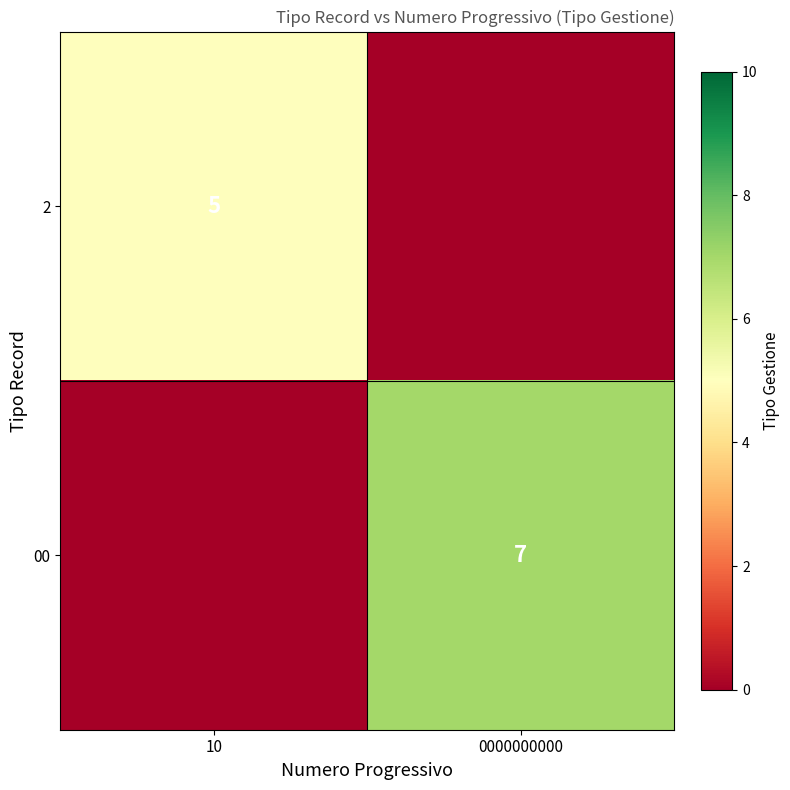

The 00 series shows 3 at 0000000000. True or false?

False